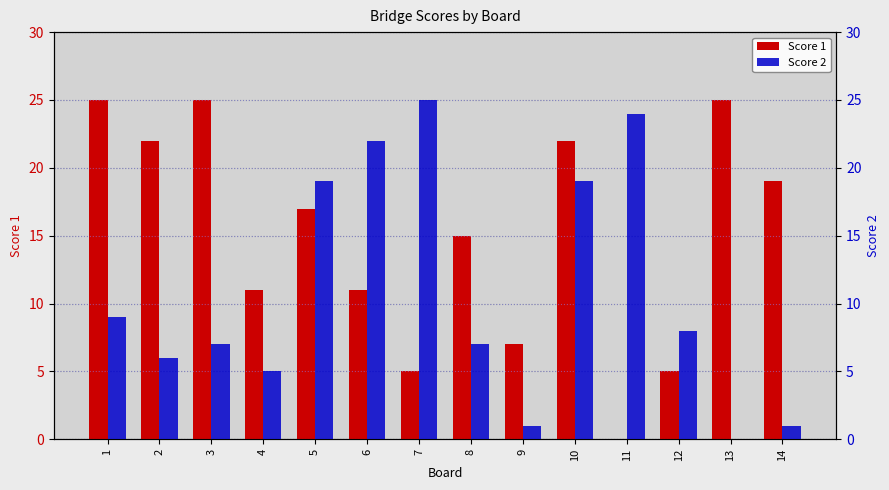

What is the value of the Score 2 bar at the 12th from the left?

8